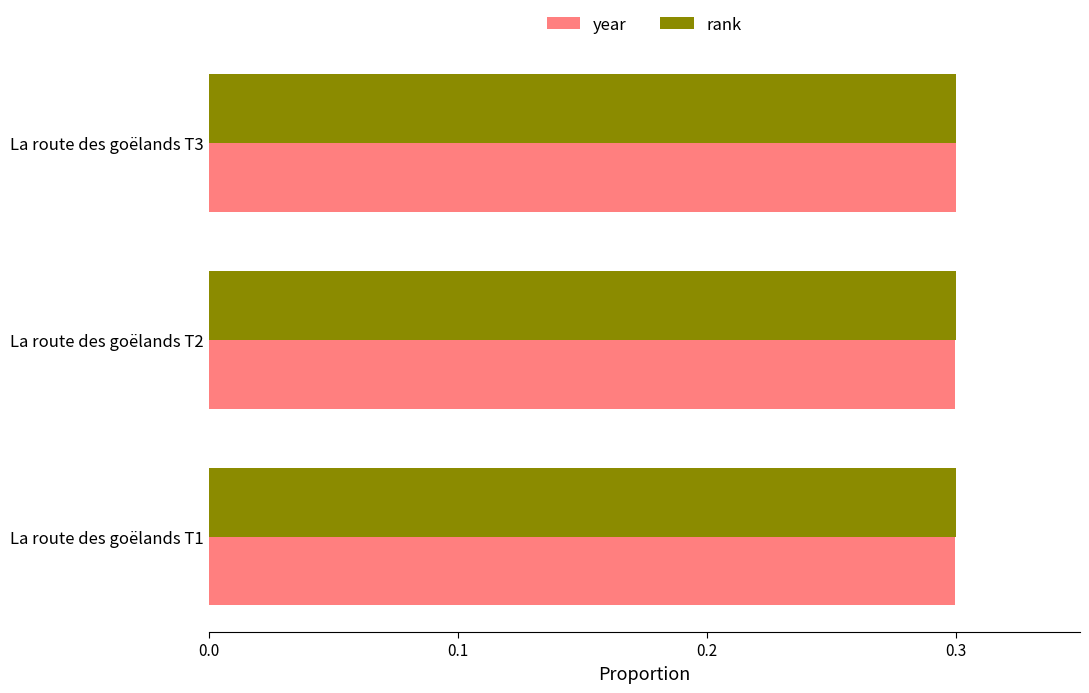

What are all the series names shown in the legend?

year, rank